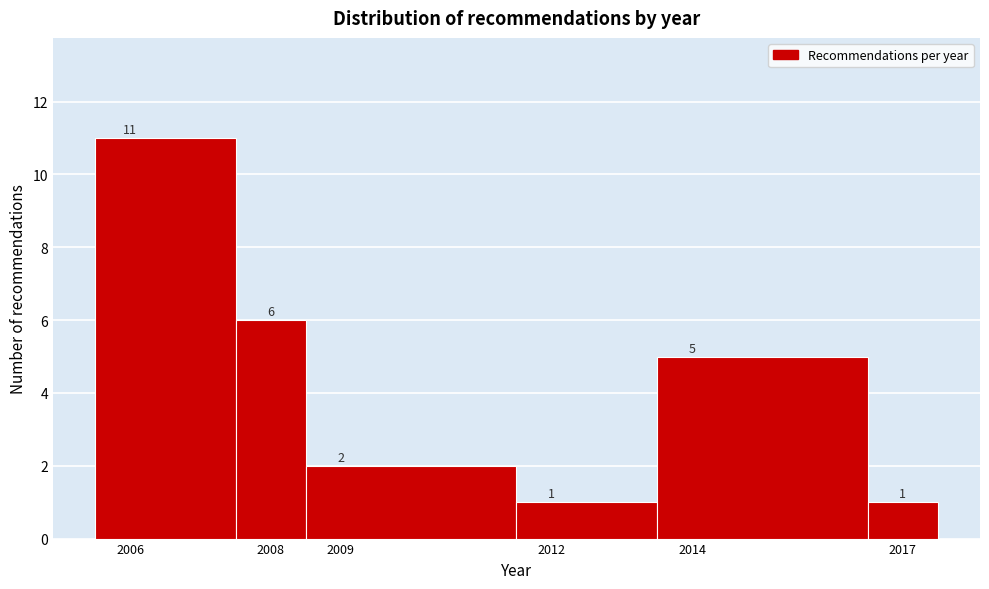

Reading left to right, transcribe this chart: for each bar, give the range it covers on the x-axis and its height.

2005.5 to 2007.5: 11
2007.5 to 2008.5: 6
2008.5 to 2011.5: 2
2011.5 to 2013.5: 1
2013.5 to 2016.5: 5
2016.5 to 2017.5: 1